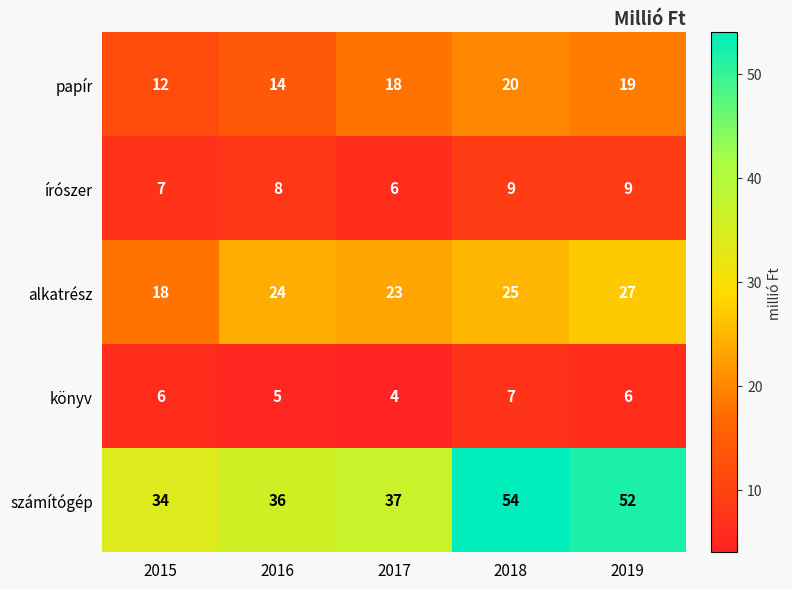

Reading right to left, extract all data points from this chart.

papír: 19	20	18	14	12
írószer: 9	9	6	8	7
alkatrész: 27	25	23	24	18
könyv: 6	7	4	5	6
számítógép: 52	54	37	36	34